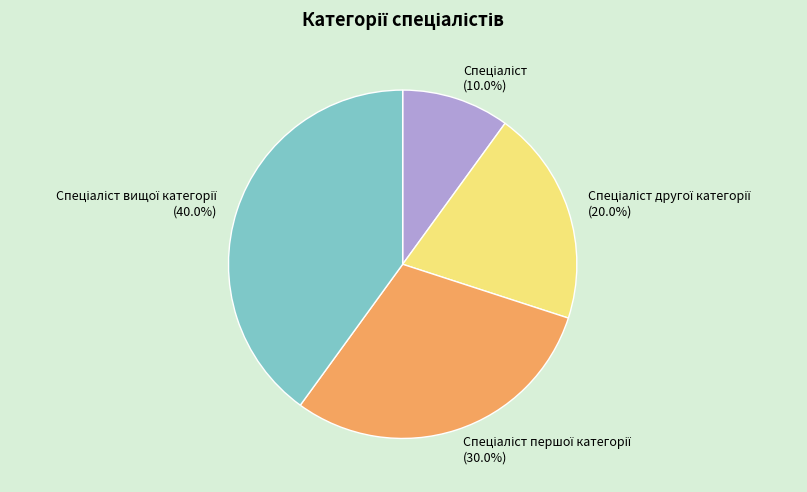

Does any single category account for the majority?

No